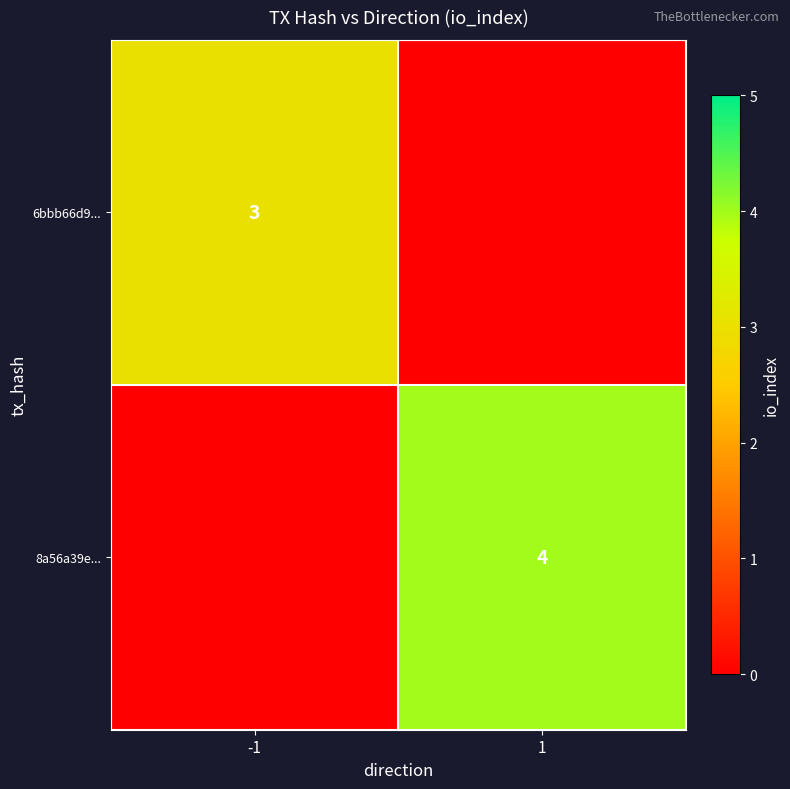

The 8a56a39e... series shows 4 at 1. True or false?

True